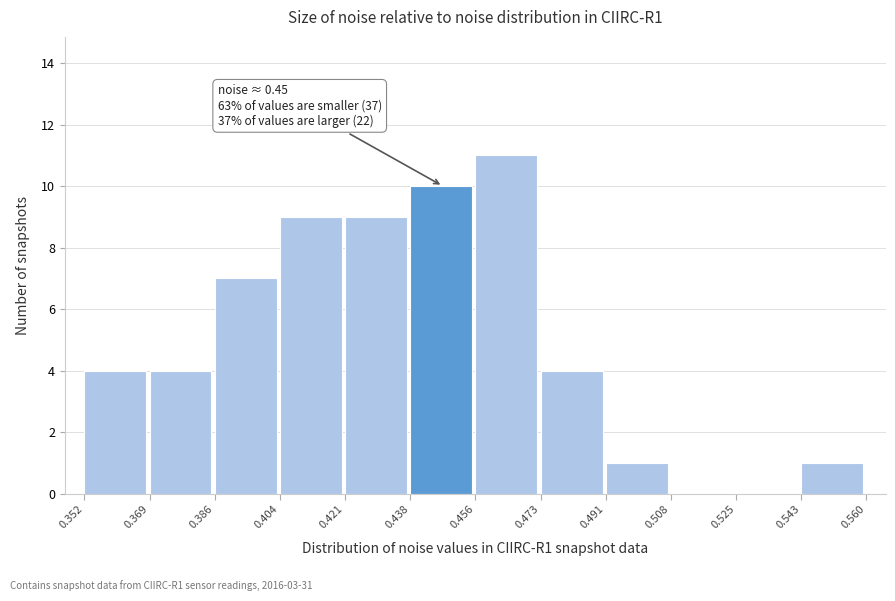

Which range on the x-axis has the tallest bar?

0.456 to 0.473